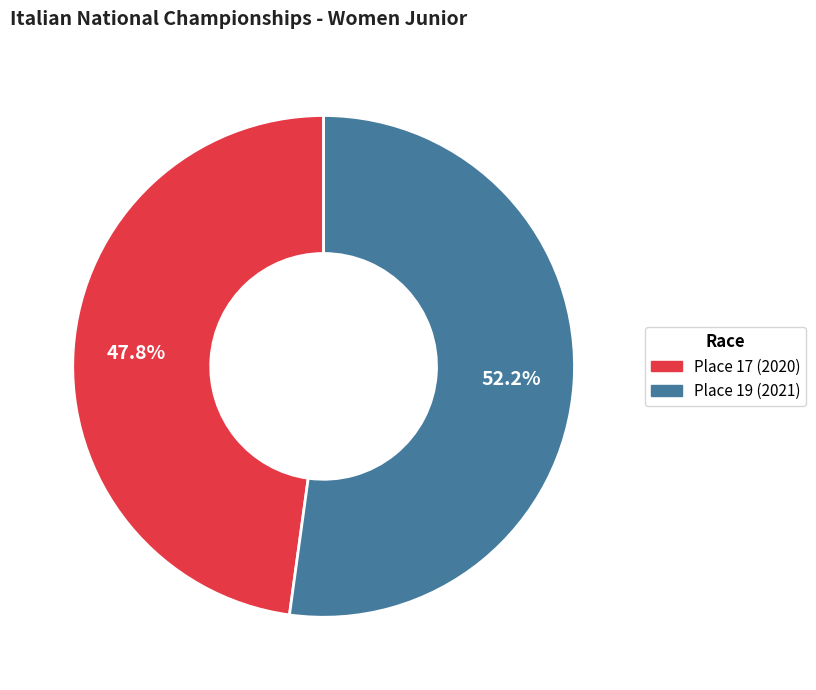

What is the smallest slice in the pie chart?

Place 17 (2020)